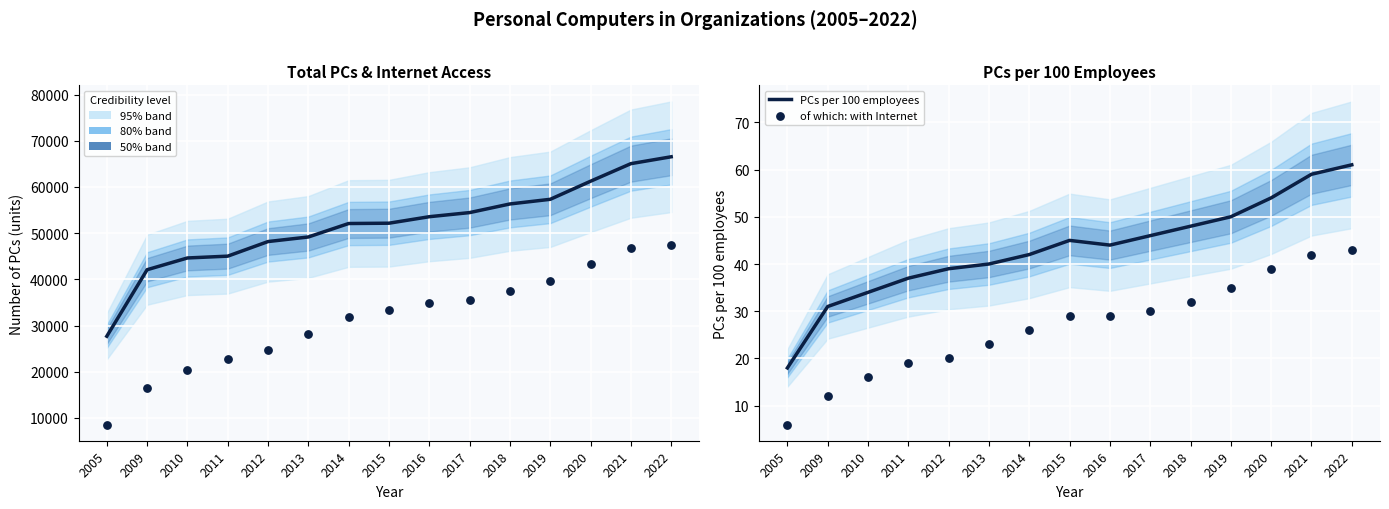

What is the total value across all series at 2020?

104681